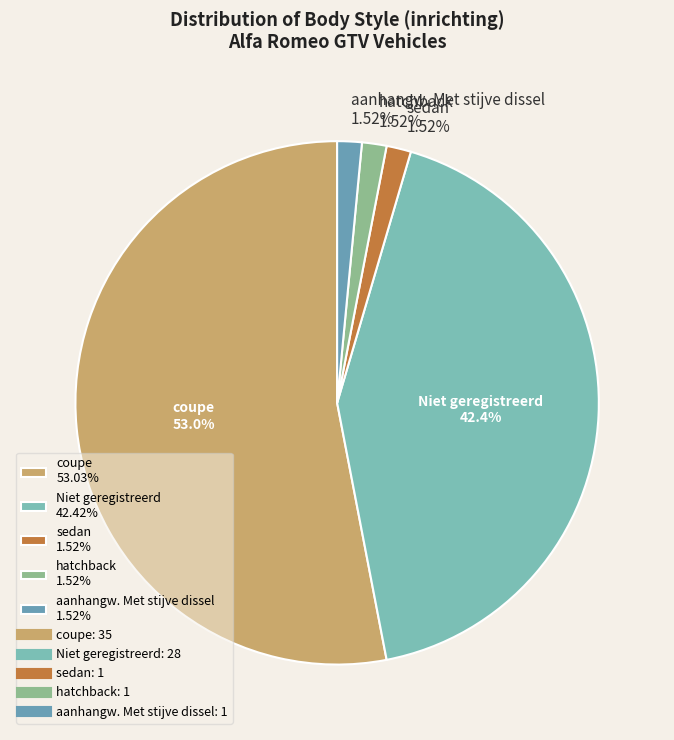

To the nearest percent, what is the average slice percentage?

20%